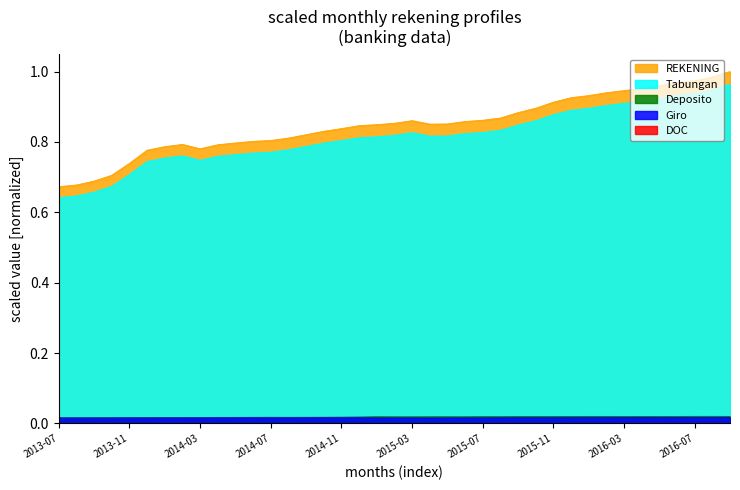

What is the difference between the maximum and minimum values in the Tabungan series?

0.3